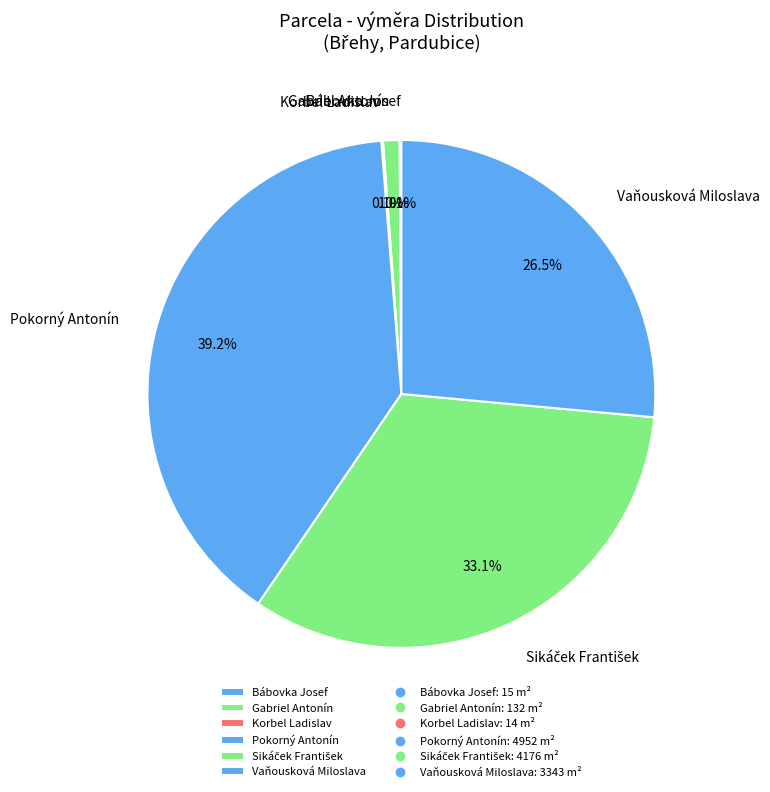

Does Vaňousková Miloslava represent more than half of the total?

No